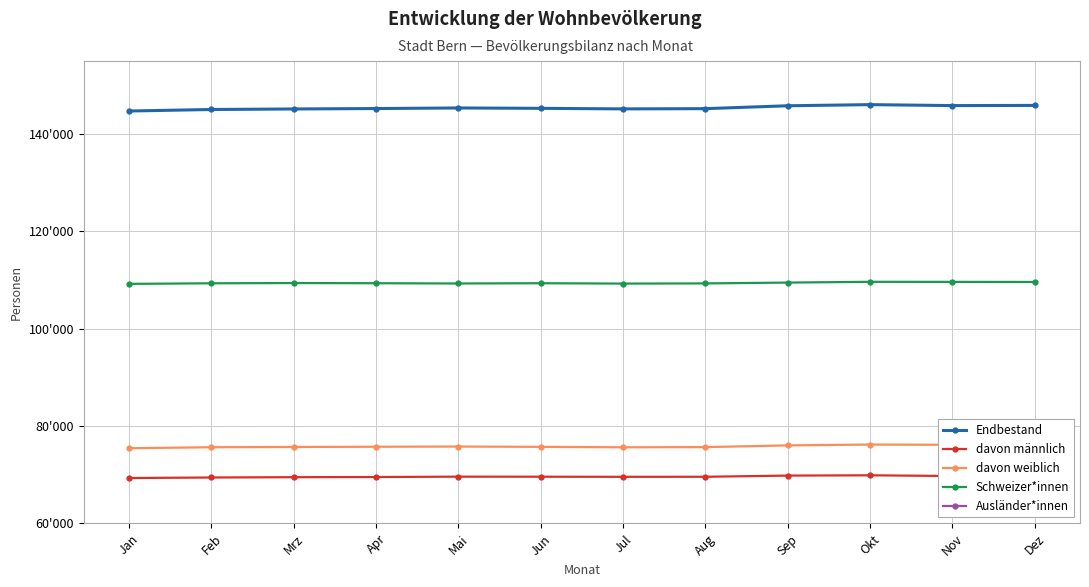

How many categories are shown in the chart?

12